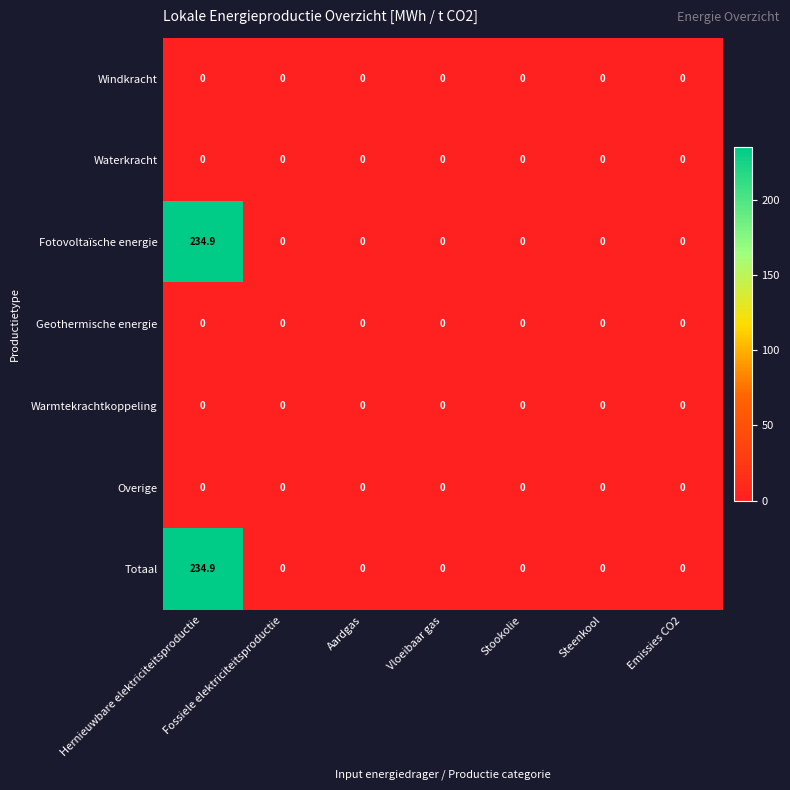

What is the maximum value shown in the chart?

234.9